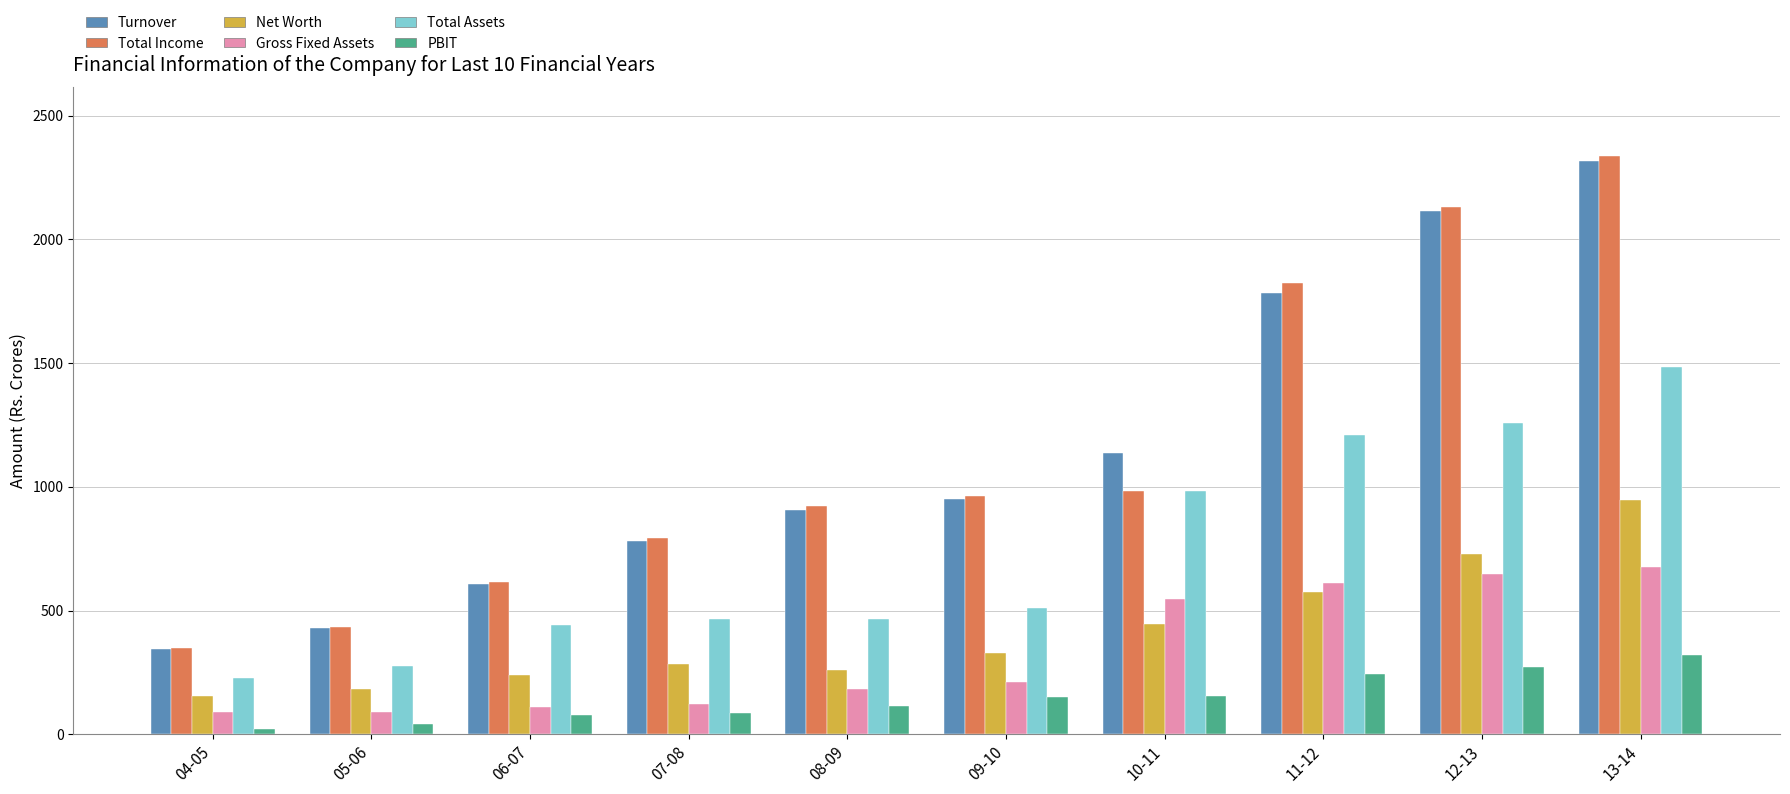

At which label is Turnover closest to 1330?

10-11